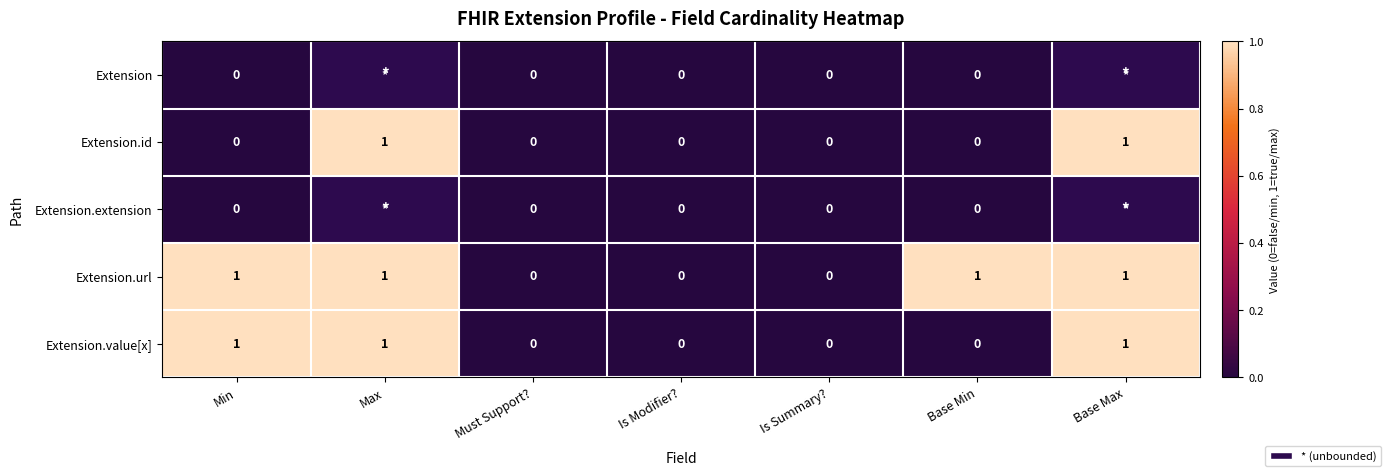

Which has a higher value, Min or Base Max?

Base Max